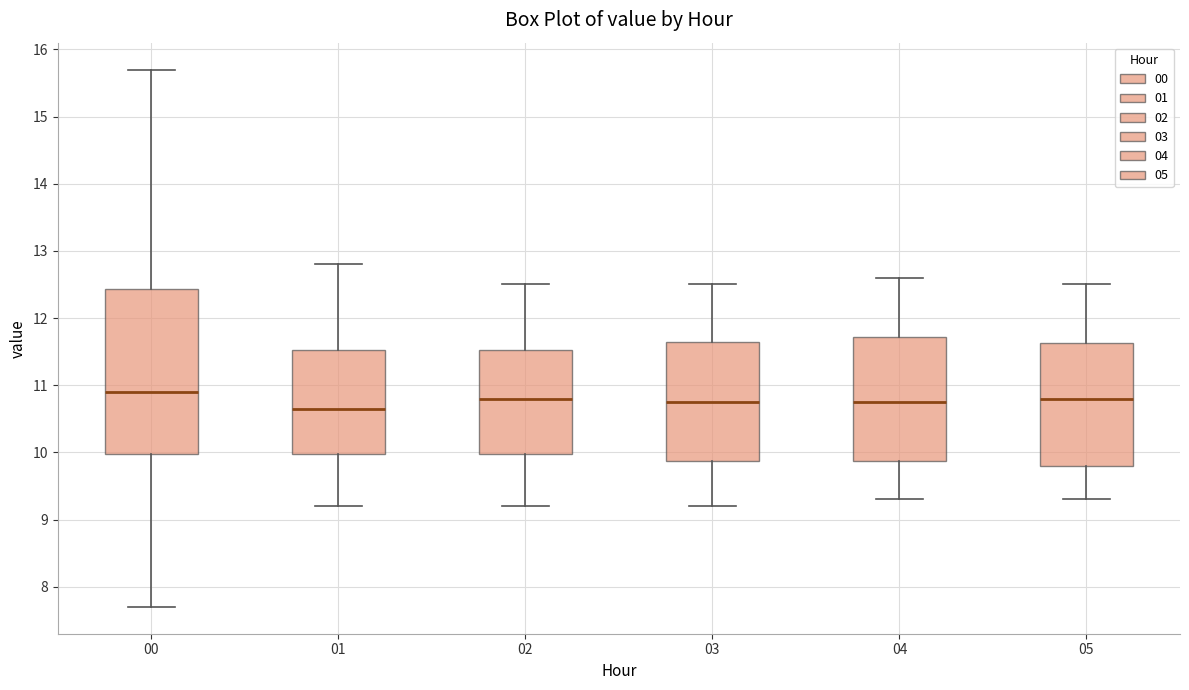

Reading left to right, read every box against the y-axis: the position of its median line, the range the box covers, and the ends of its whiskers. The values are not printed on the chart, so give them approximately, as read against the axis.

00: median 10.9, box 10.0 to 12.4, whiskers 7.7 to 15.7
01: median 10.7, box 10.0 to 11.5, whiskers 9.2 to 12.8
02: median 10.8, box 10.0 to 11.5, whiskers 9.2 to 12.5
03: median 10.8, box 9.9 to 11.7, whiskers 9.2 to 12.5
04: median 10.8, box 9.9 to 11.7, whiskers 9.3 to 12.6
05: median 10.8, box 9.8 to 11.6, whiskers 9.3 to 12.5